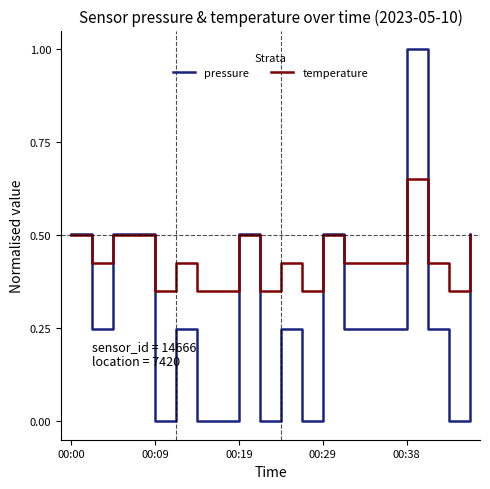

Which series has the largest total across all categories?

temperature